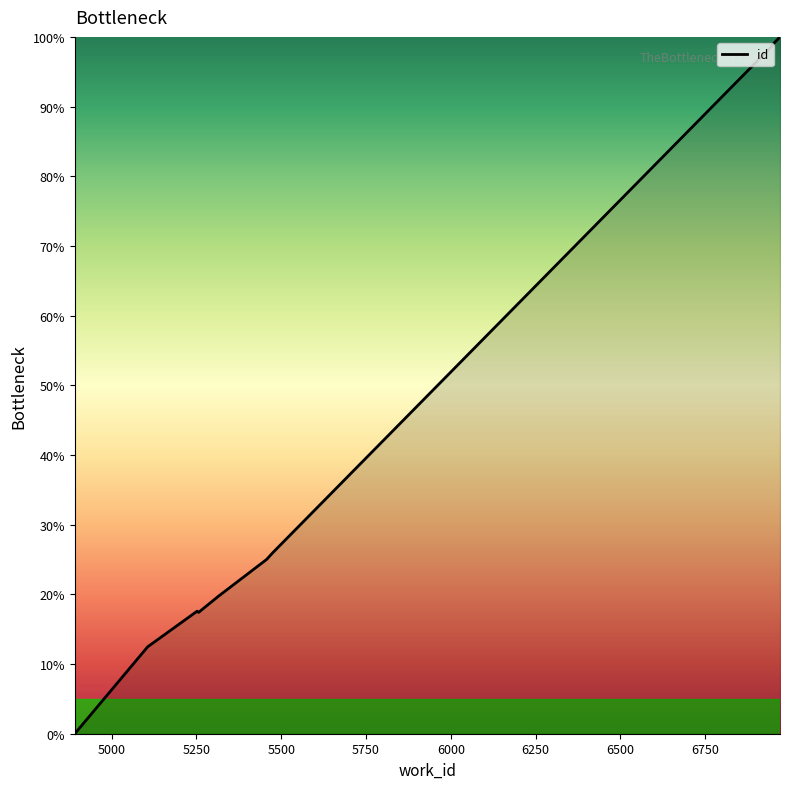

Which label corresponds to the smallest value in the chart?

4891